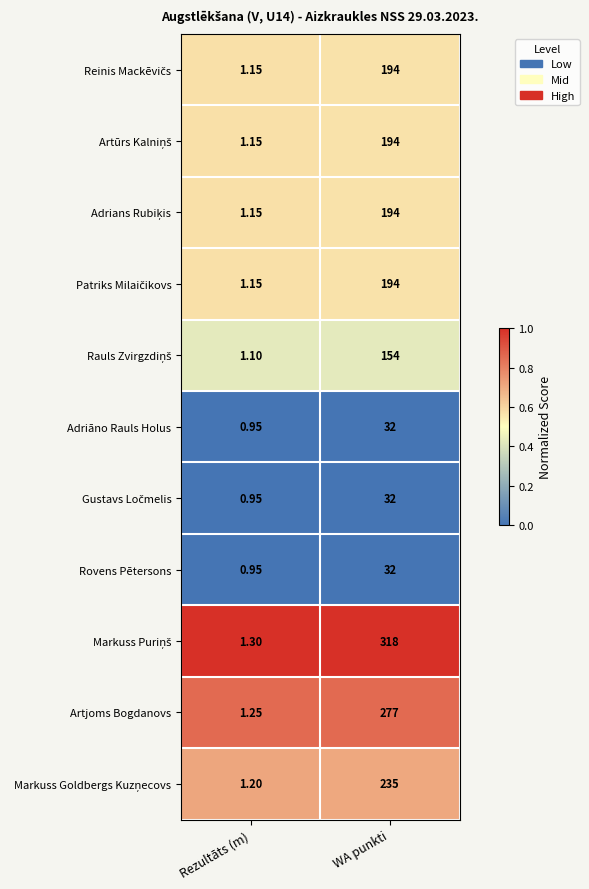

Rank the categories by Artjoms Bogdanovs value from highest to lowest.

WA punkti, Rezultāts (m)